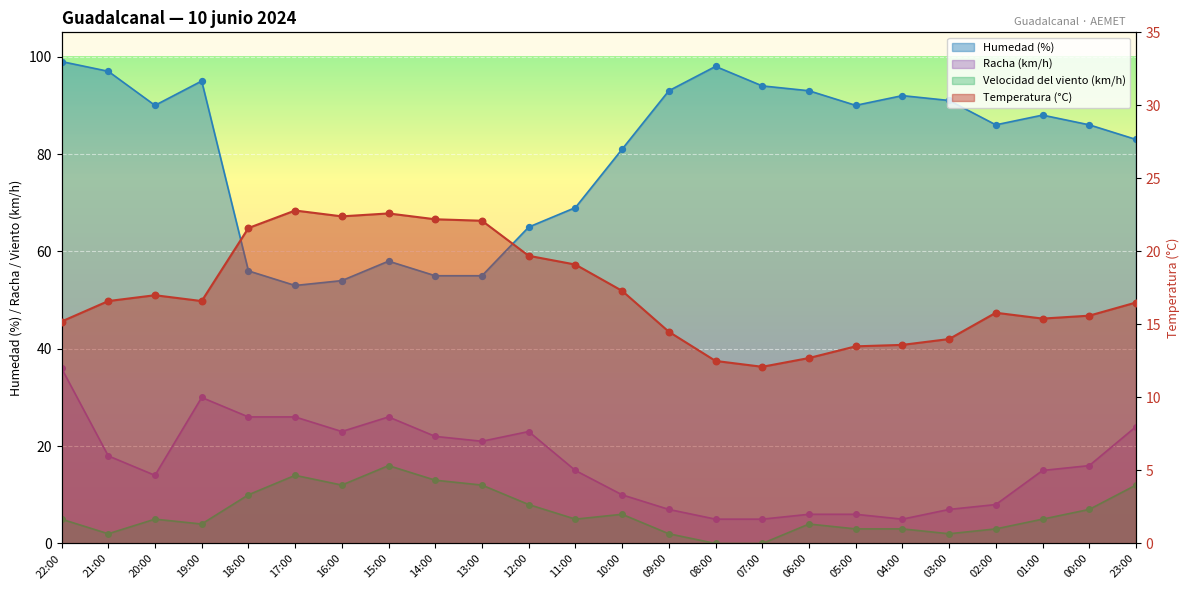

At which category is the sum across all series the highest?

22:00